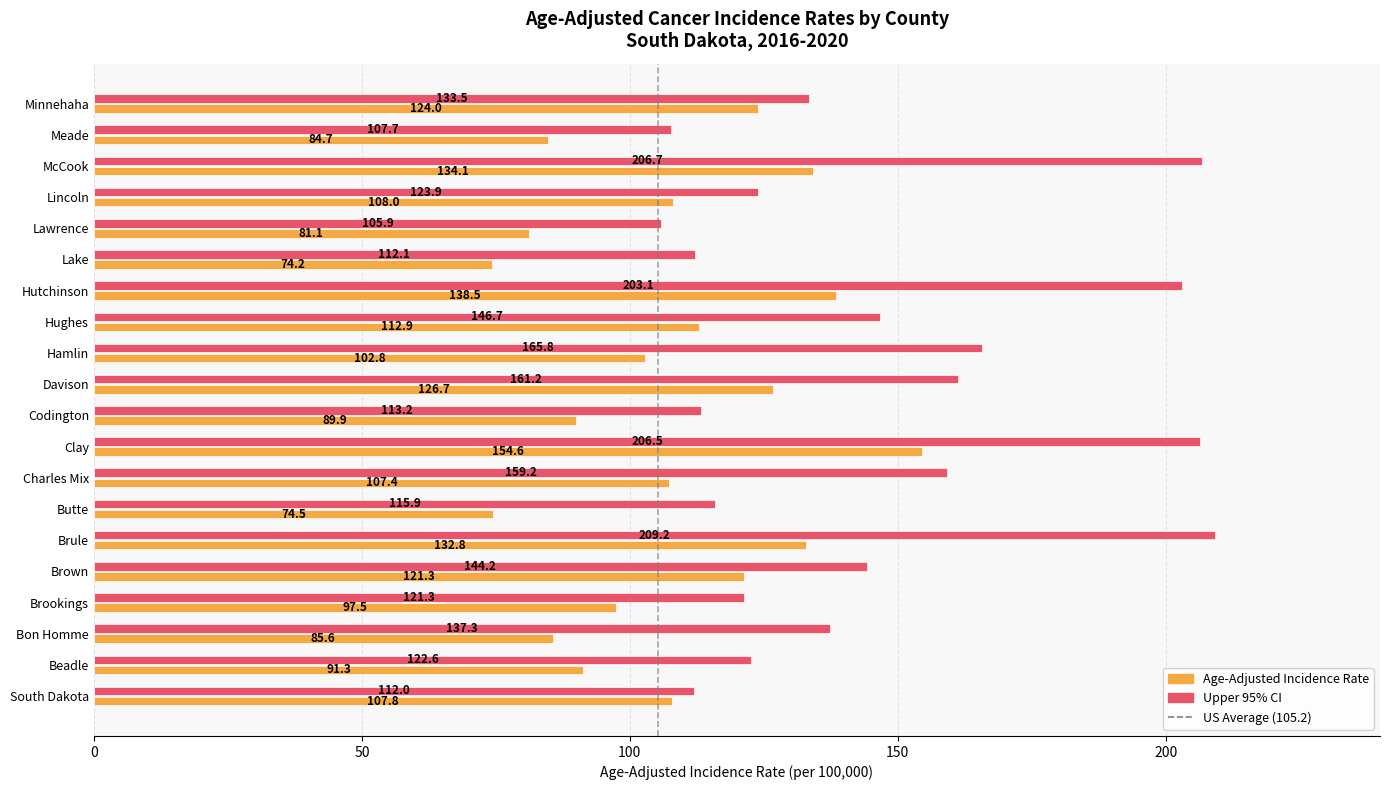

What is the greatest value displayed?

209.2